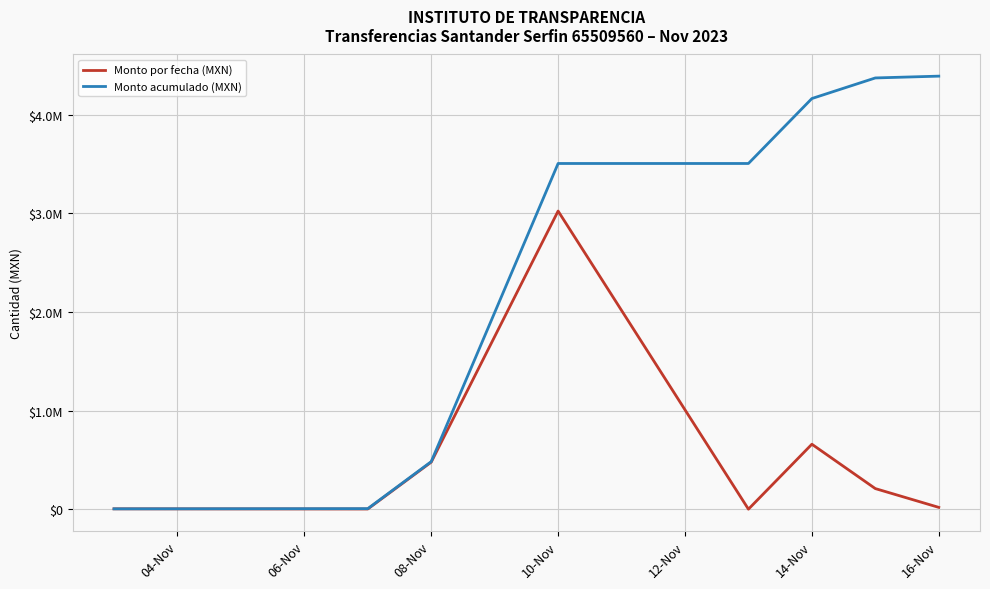

True or false: Monto acumulado (MXN) and Monto por fecha (MXN) cross at least once.

False